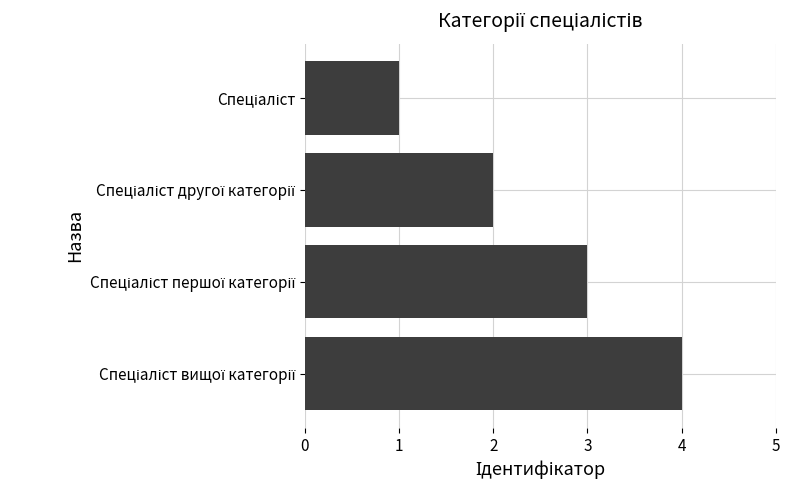

Count the values in the range 2 to 4.

3